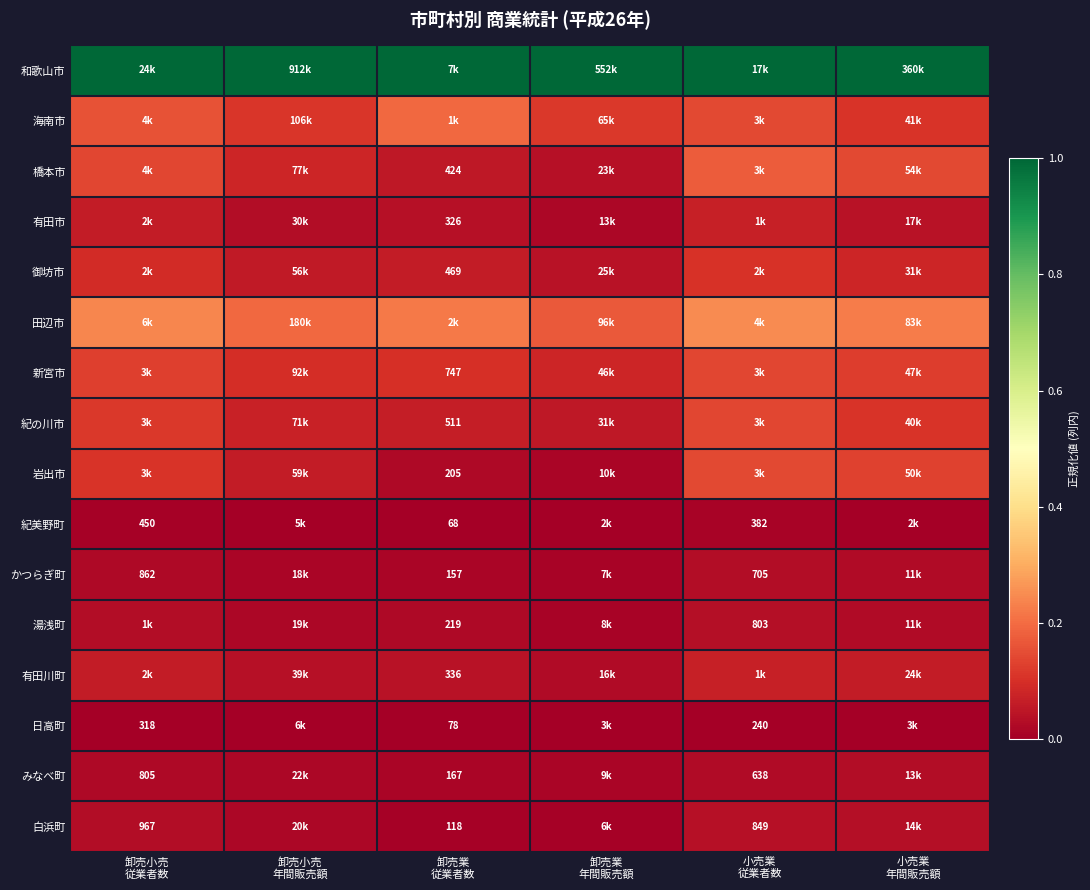

Is it true that 海南市 equals 0.1 at 小売業 年間販売額?

True